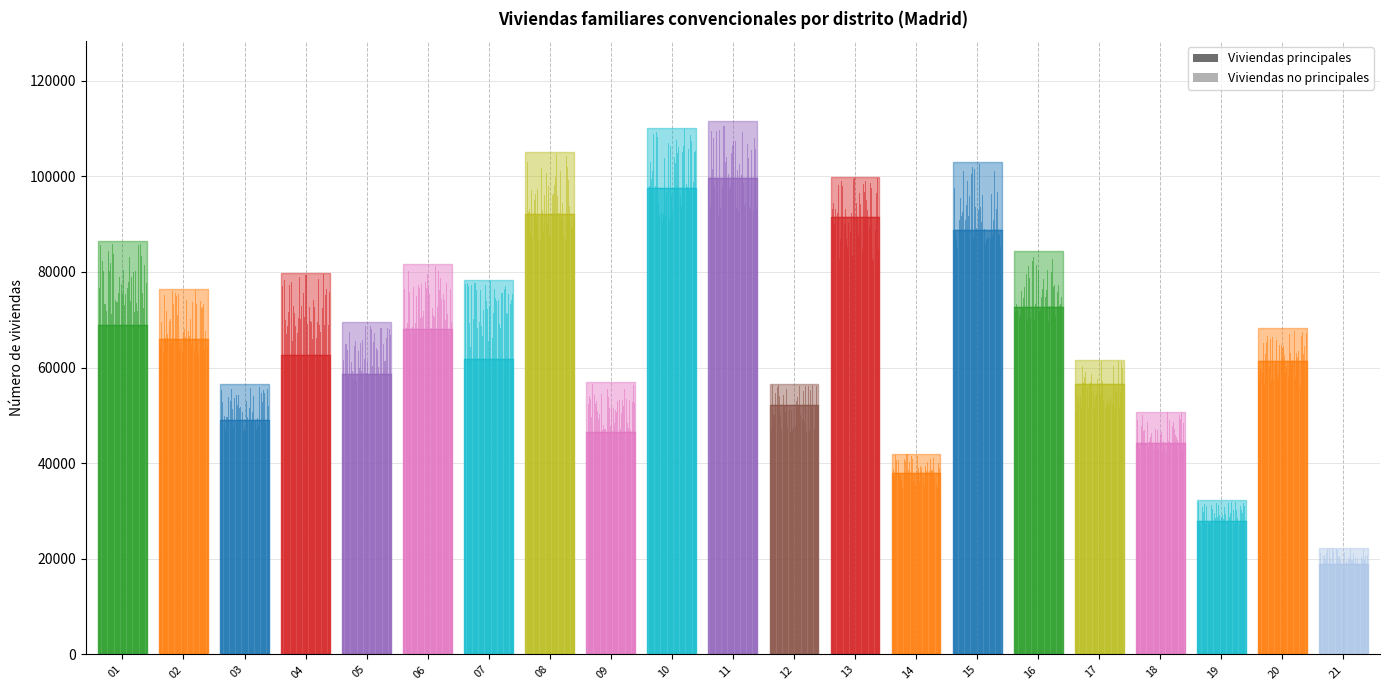

In Viviendas no principales, how many points are lower than both neighbors (excluding endpoints)?

7